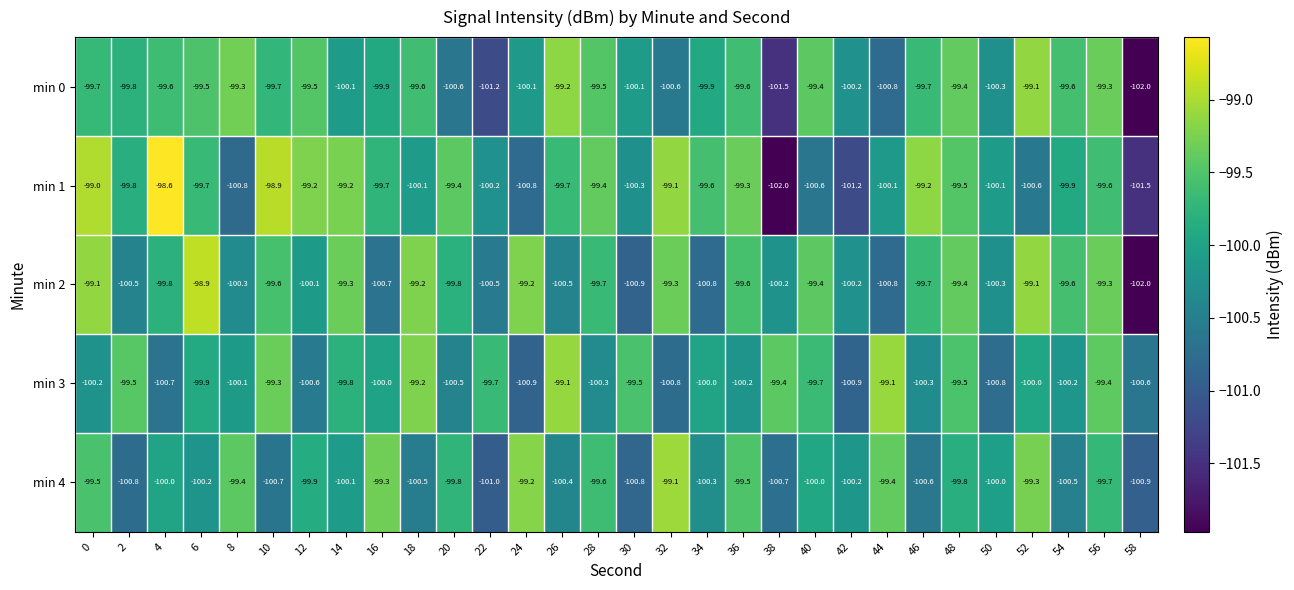

What is the difference between the maximum and minimum values in the min 4 series?

1.9